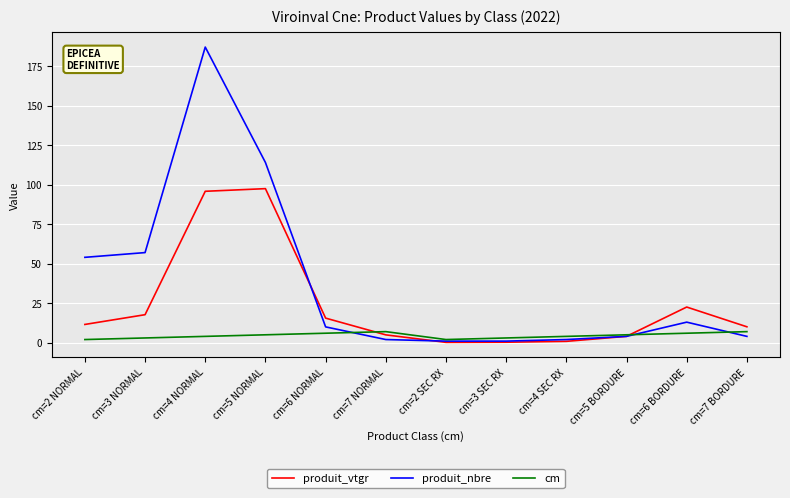

Where do produit_vtgr and produit_nbre first cross each other?

cm=5 NORMAL and cm=6 NORMAL